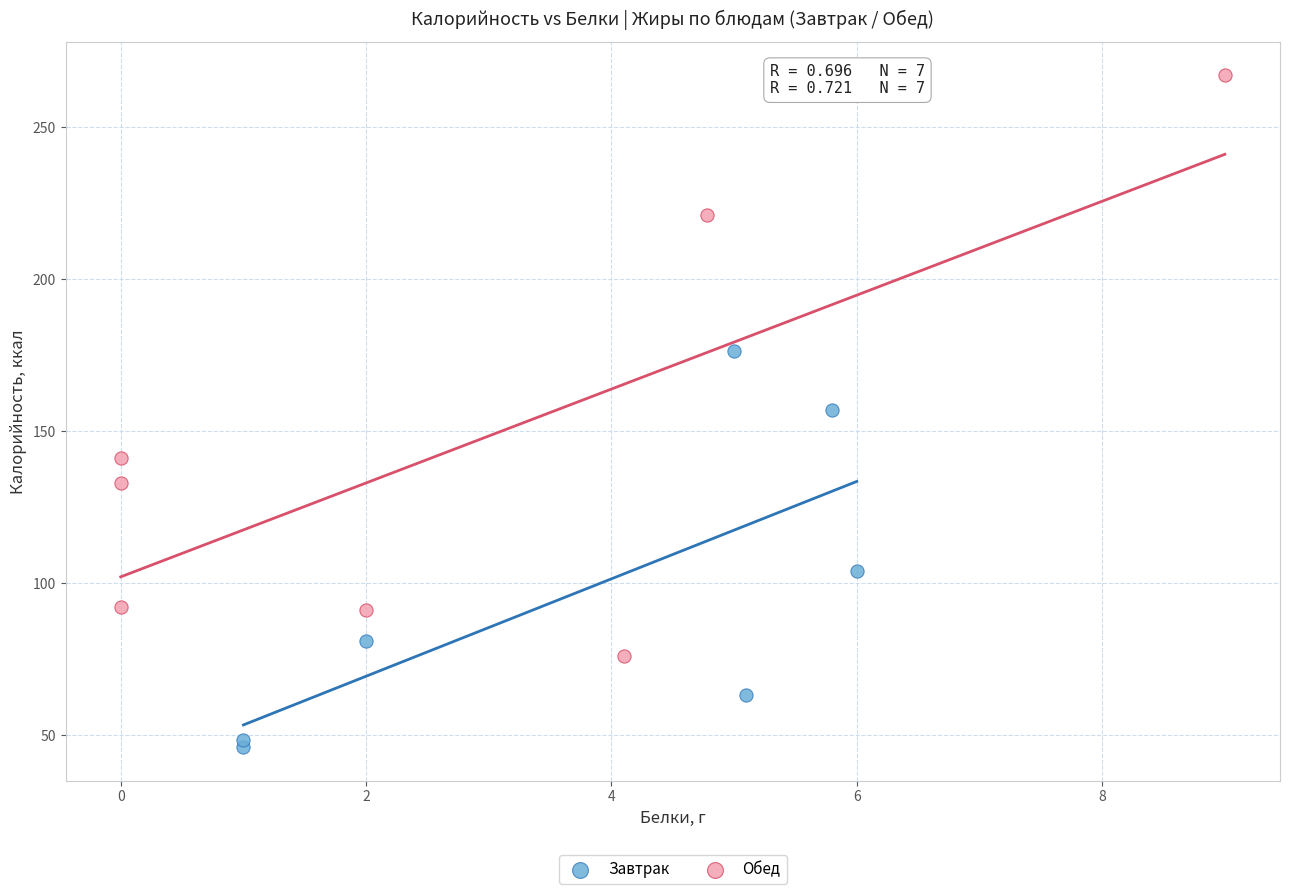

Which series has the largest Y range (max minus min)?

Обед